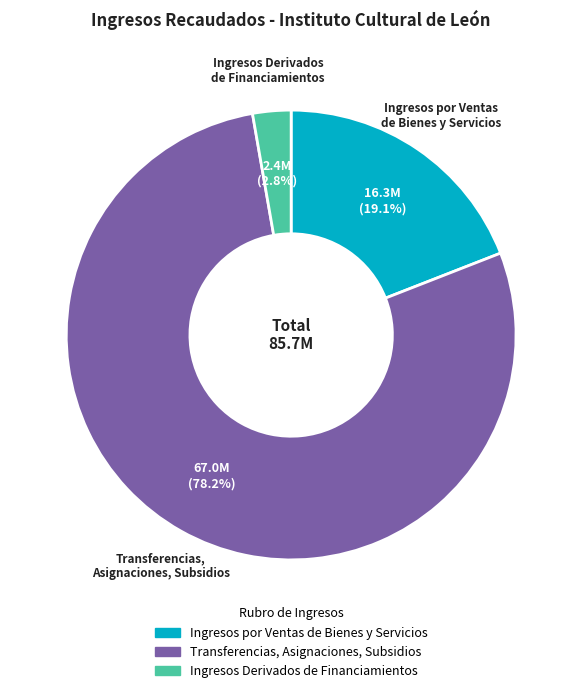

Is there a majority slice in this chart?

Yes